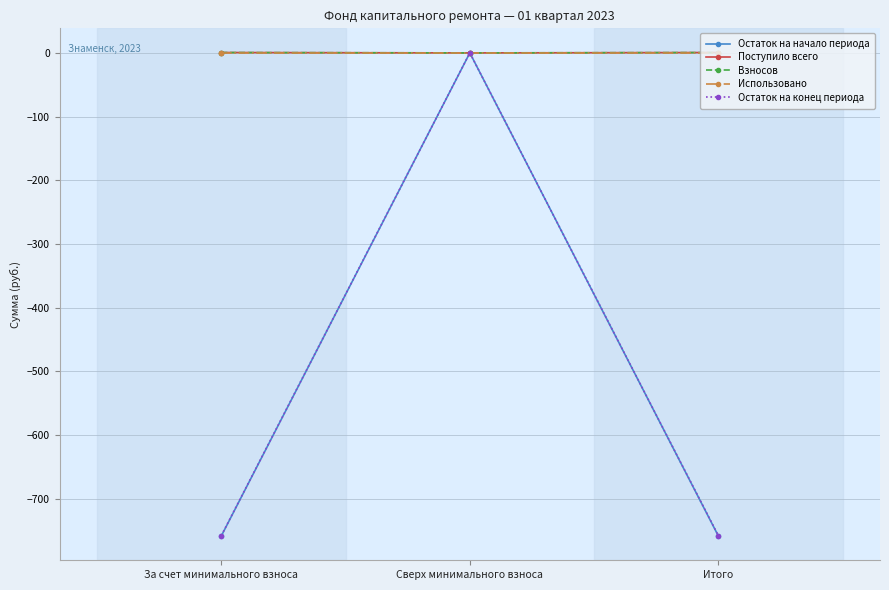

Is the value of Остаток на конец периода at Сверх минимального взноса greater than the value of Остаток на начало периода at Итого?

Yes